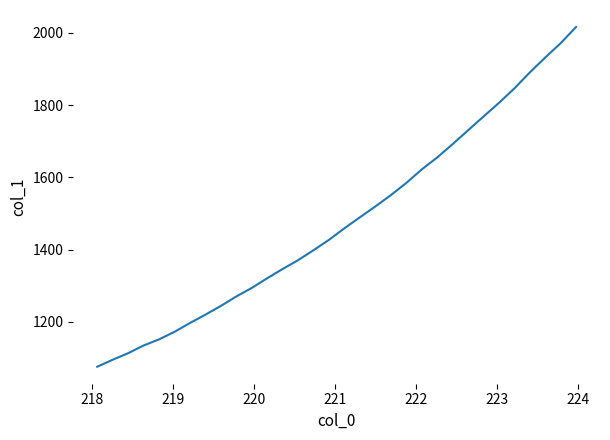

What is the maximum value shown in the chart?

2016.6